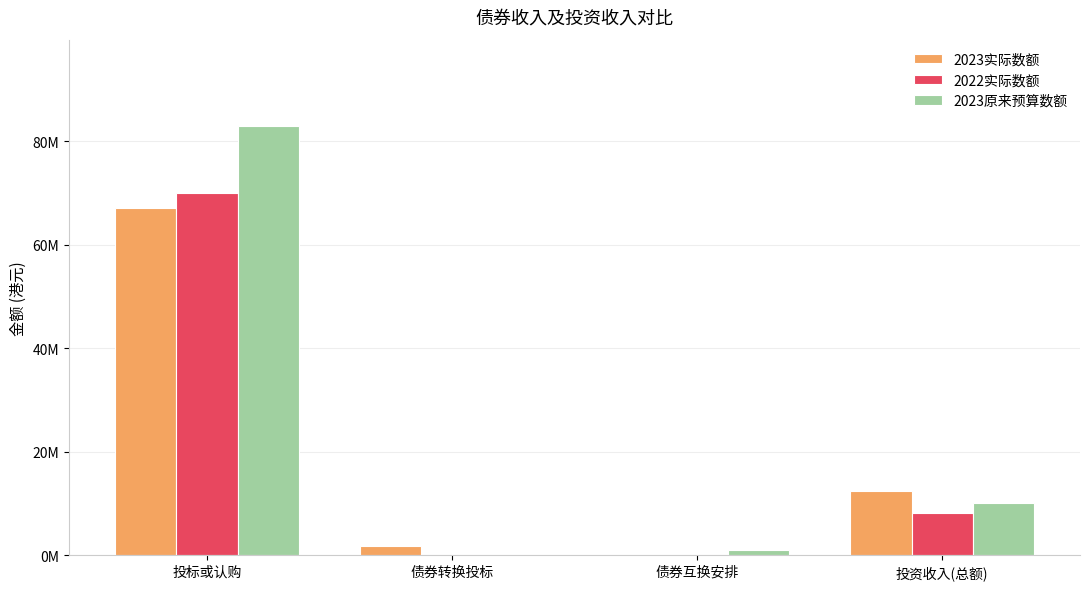

Are the bars horizontal?

No